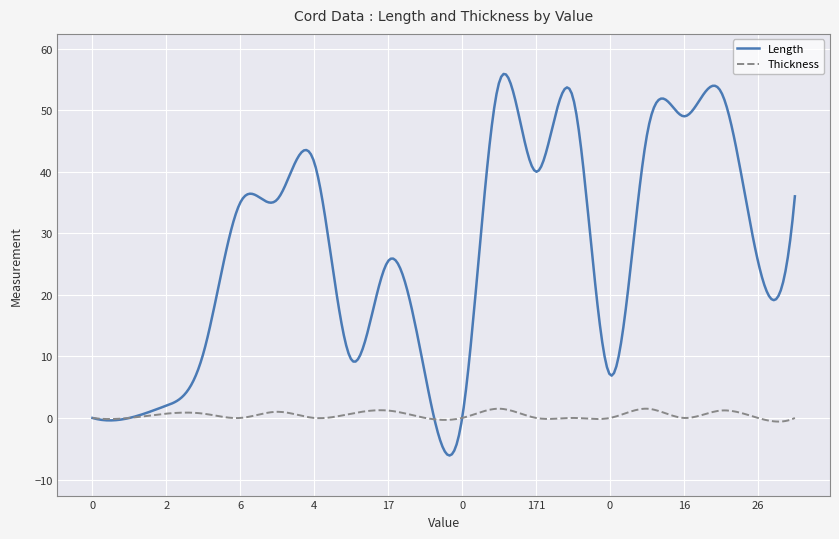

The value of Alt_Value at 171 is 0.0. True or false?

True